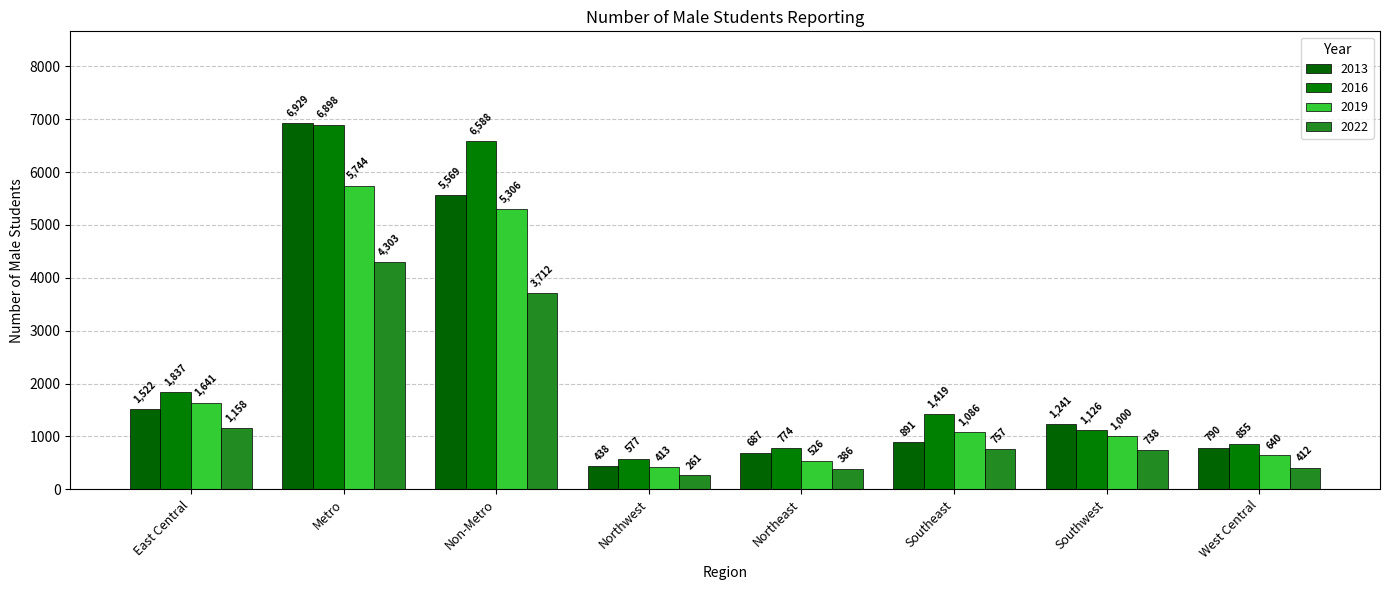

Between Northwest and Southeast, which series saw the biggest shift?

2016